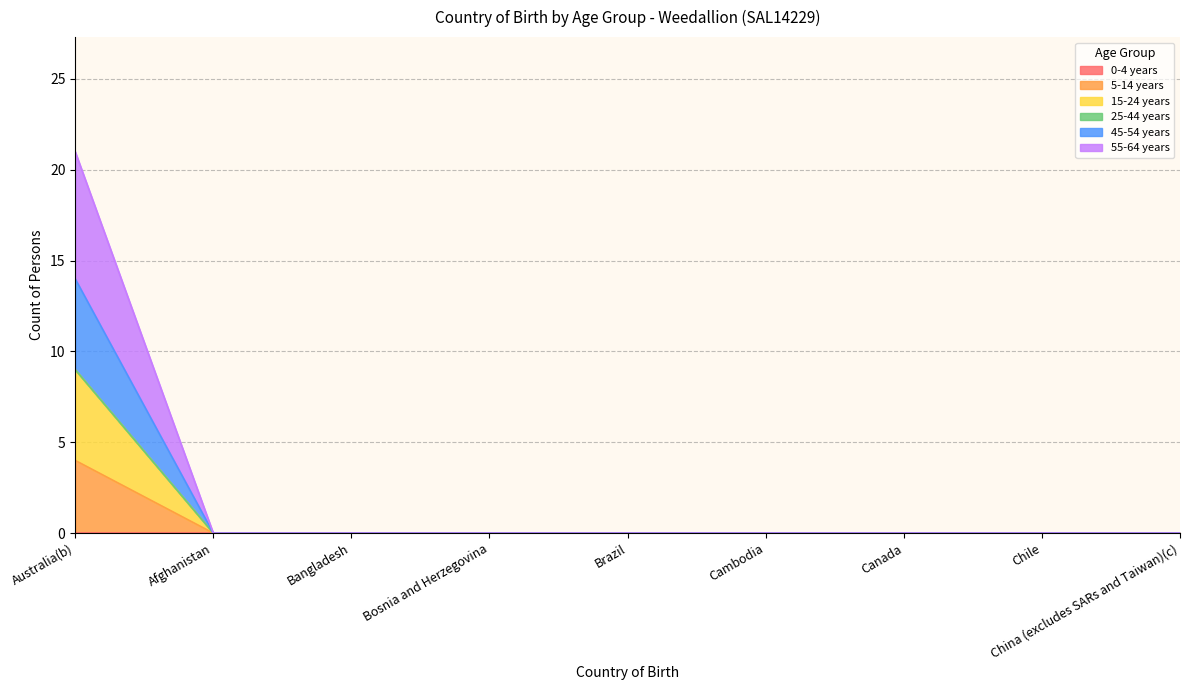

How many lines are shown in the chart?

6